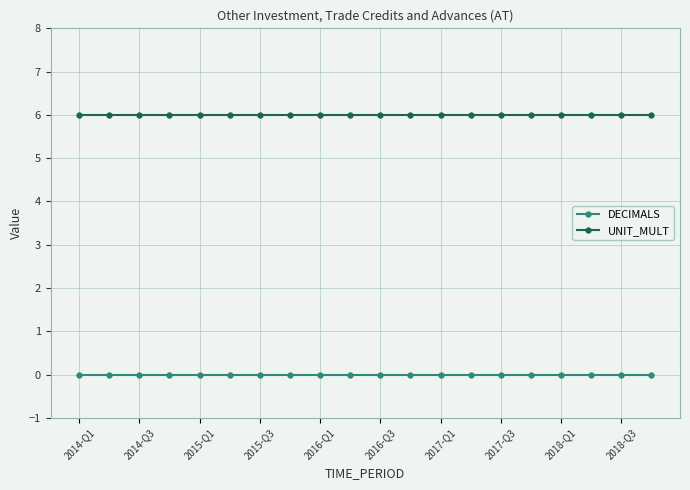

True or false: DECIMALS and UNIT_MULT cross at least once.

False